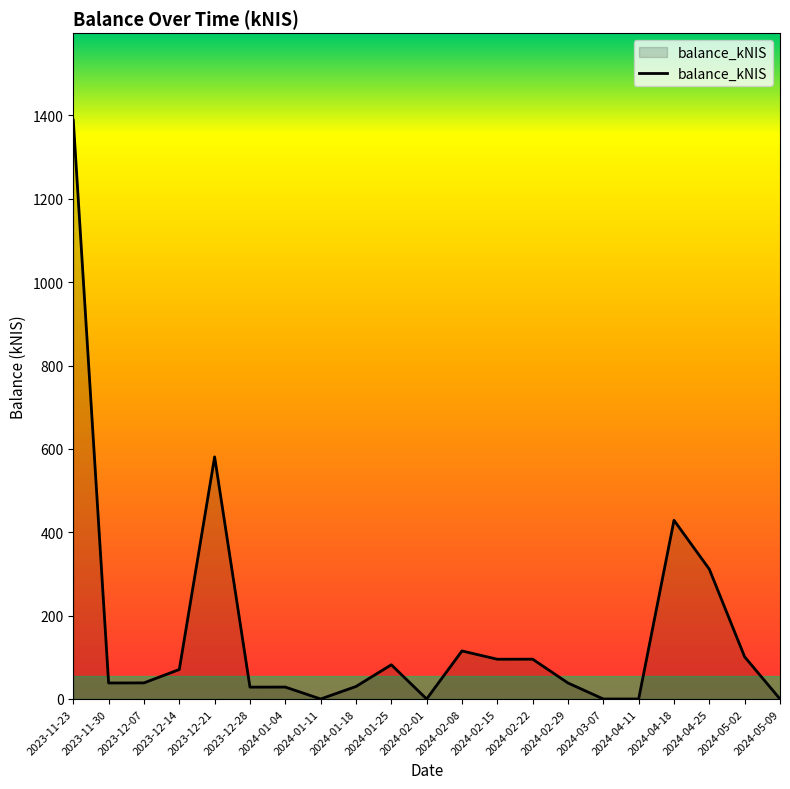

What is the change in value from 2023-12-21 to 2024-01-25?

-498.8